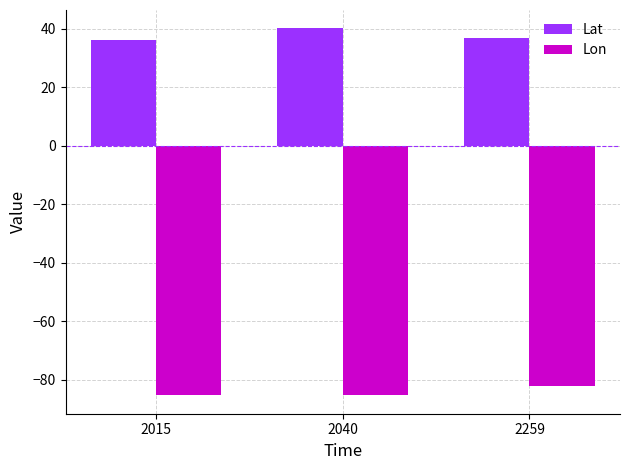

How many categories are shown in the chart?

3